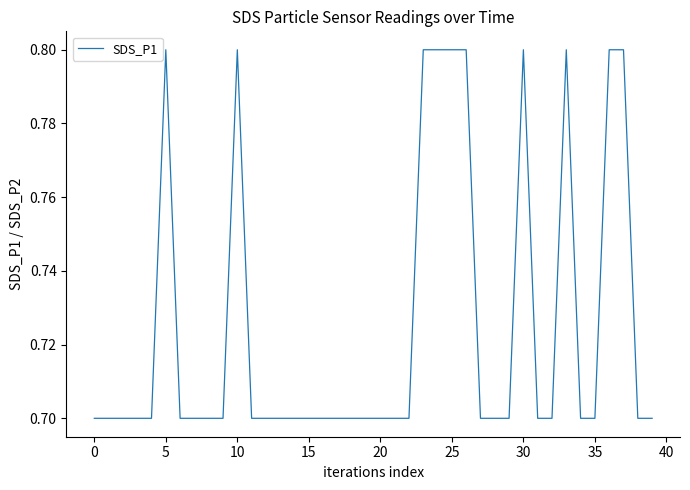

Does the chart display data point markers on the line(s)?

No